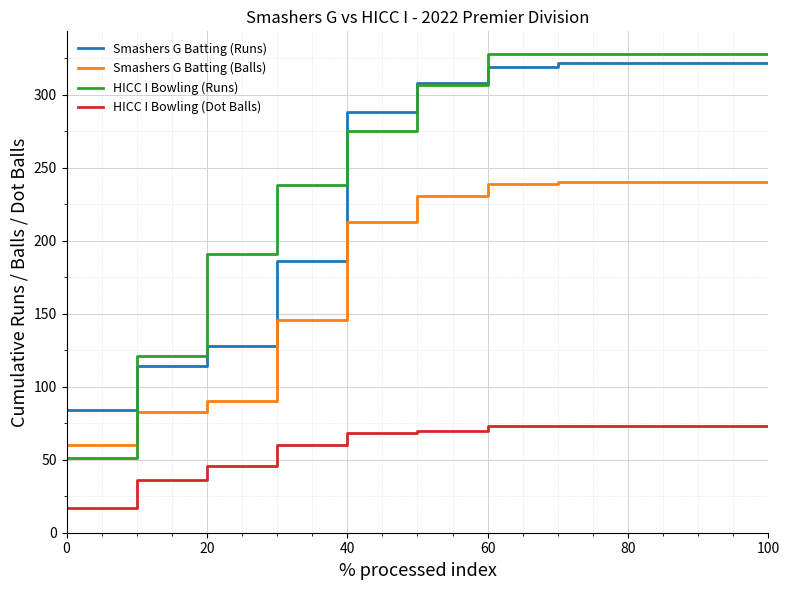

True or false: Smashers G Batting (Balls) and Smashers G Batting (Runs) cross at least once.

False